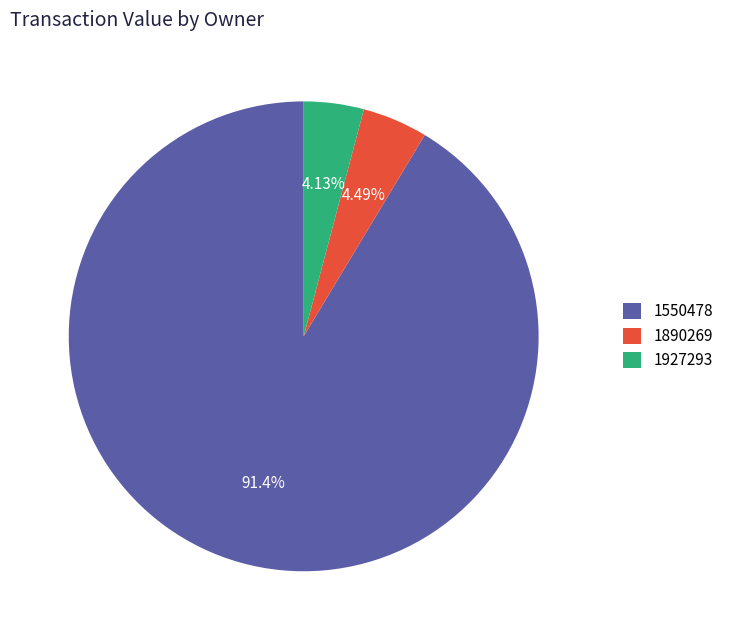

Count the number of slices in the pie.

3